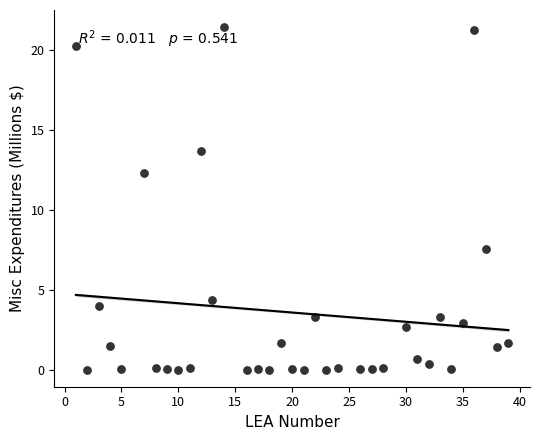

What is the range of Y values (max minus min)?

21.4